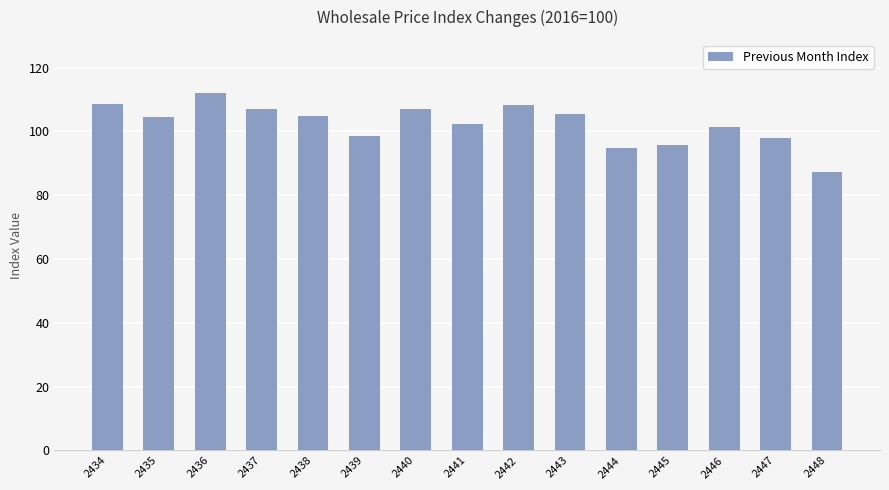

What is the average value?

102.4